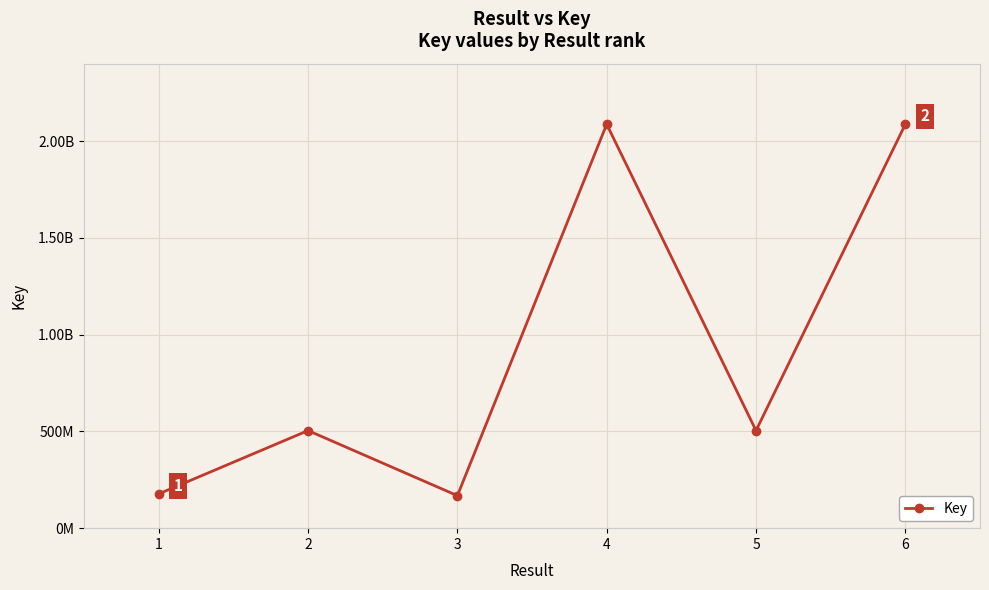

Is this an area chart (filled region under the line)?

No